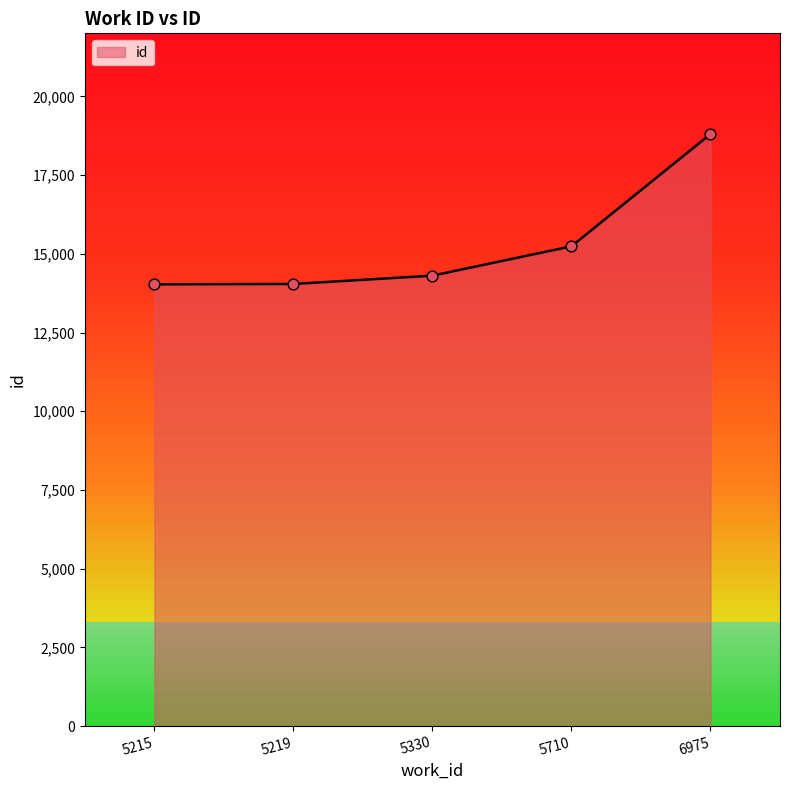

What is the ratio of the value at 6975 to the value at 5710?

1.2